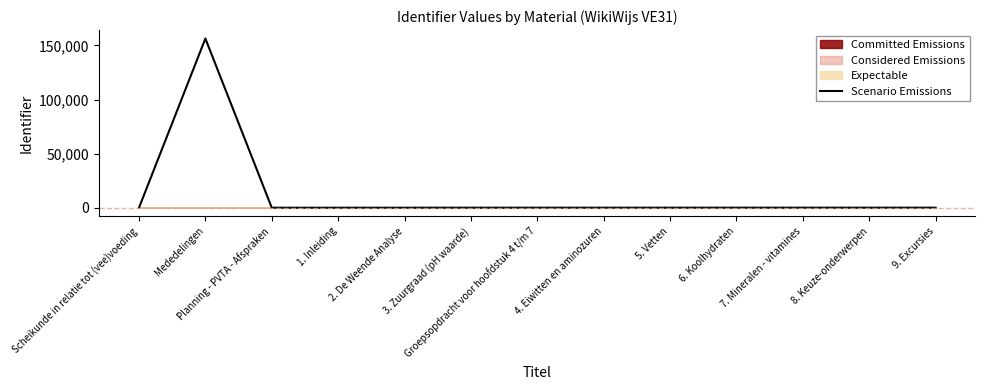

List the labels in order of value, largest first.

Mededelingen, 9. Excursies, 8. Keuze-onderwerpen, 7. Mineralen - vitamines, 6. Koolhydraten, 5. Vetten, 4. Eiwitten en aminozuren, Groepsopdracht voor hoofdstuk 4 t/m 7, 3. Zuurgraad (pH waarde), 2. De Weende Analyse, 1. Inleiding, Planning - PVTA - Afspraken, Scheikunde in relatie tot (vee)voeding